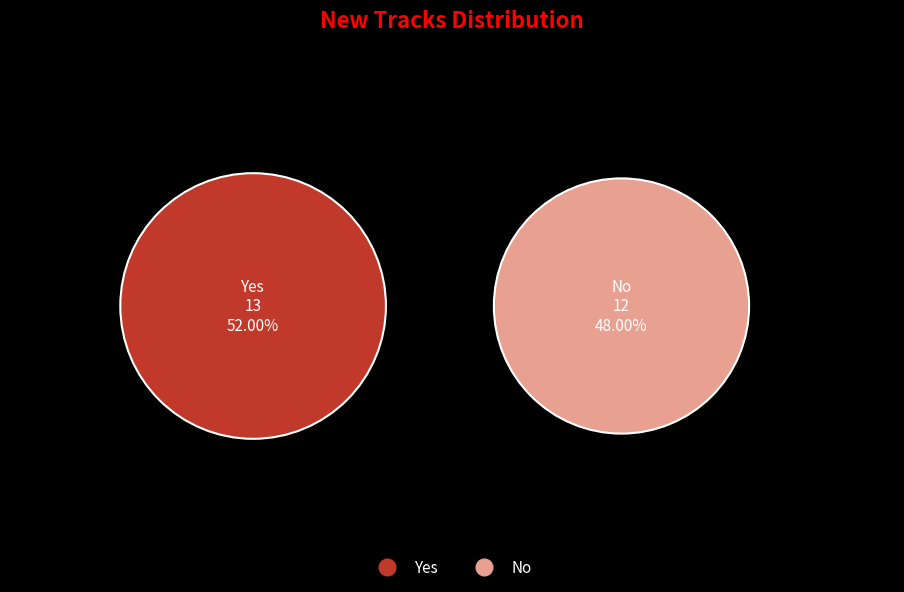

What is the majority slice?

Yes